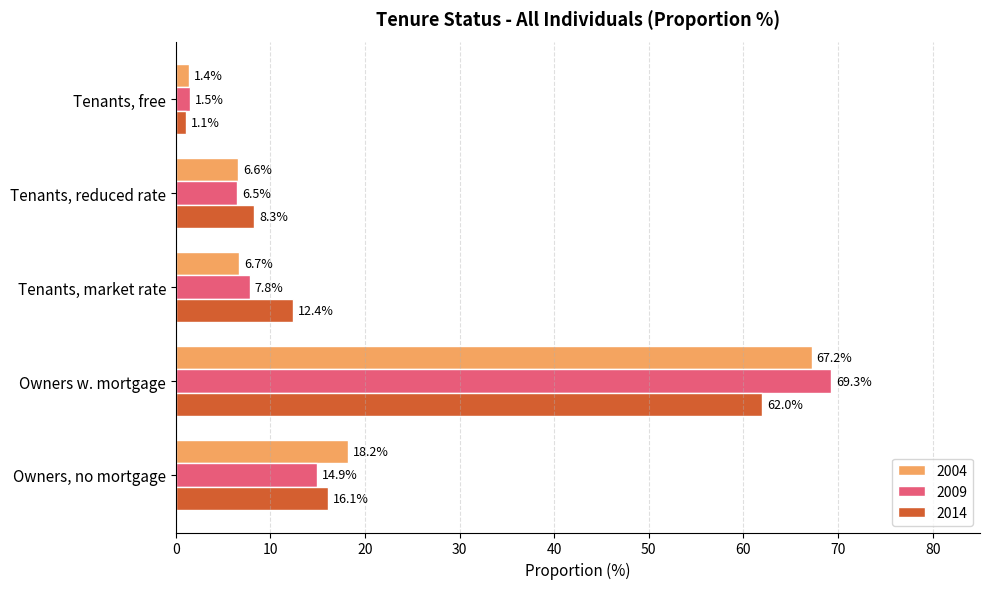

Which series has the largest total across all categories?

2004